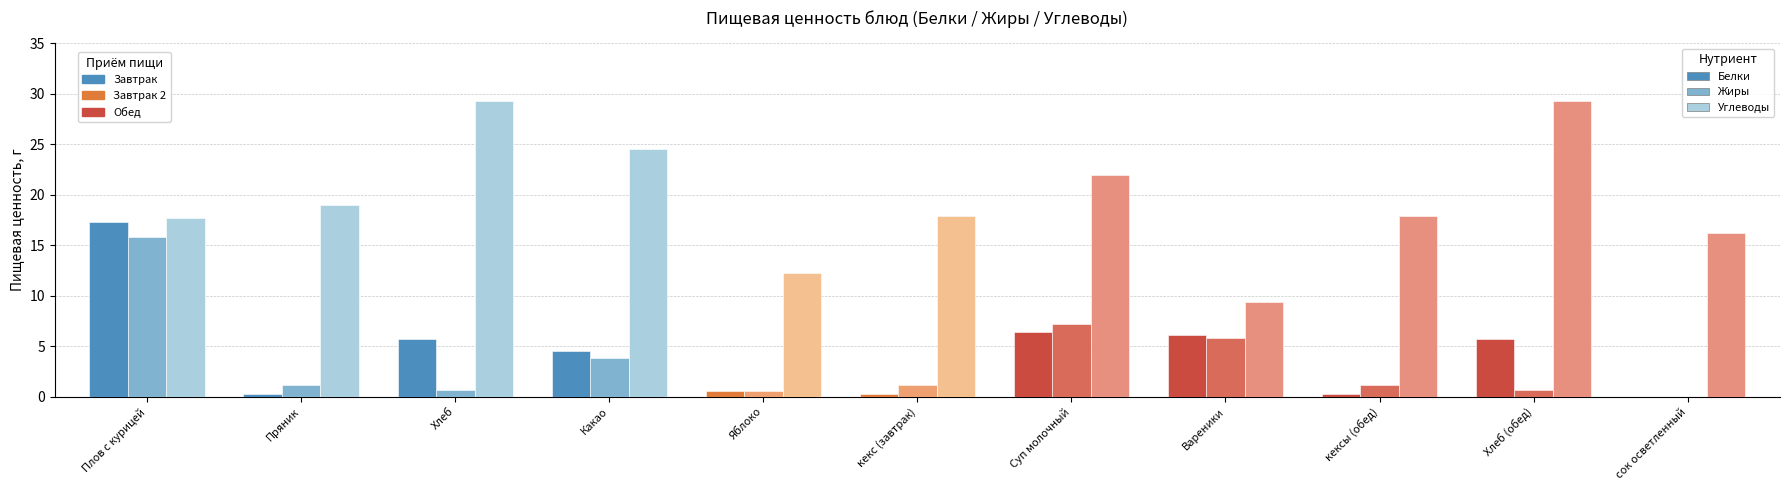

What is the sum of the Углеводы values at сок осветленный and кекс (завтрак)?

34.2